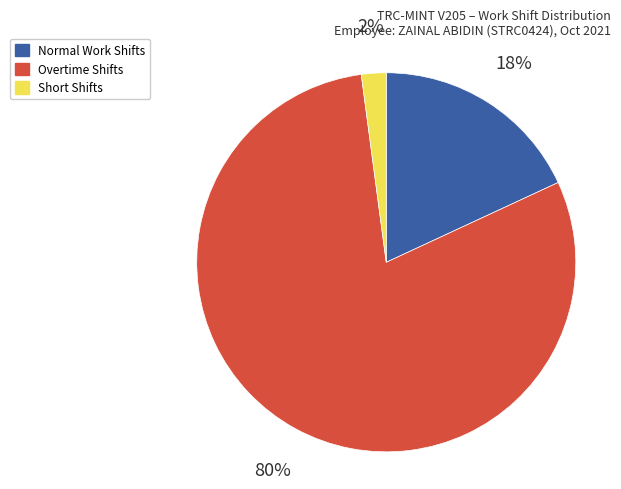

To the nearest percent, what percentage of the pie is Overtime Shifts?

80%